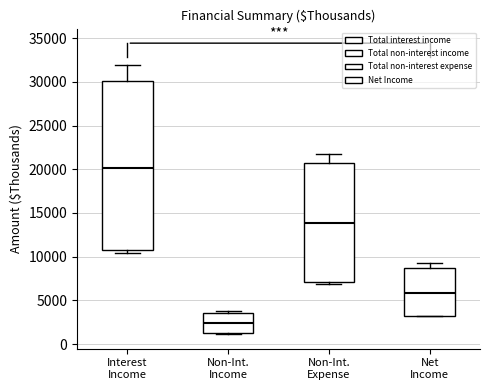

Which box is the tallest, from its lower edge to its upper edge?

Interest Income